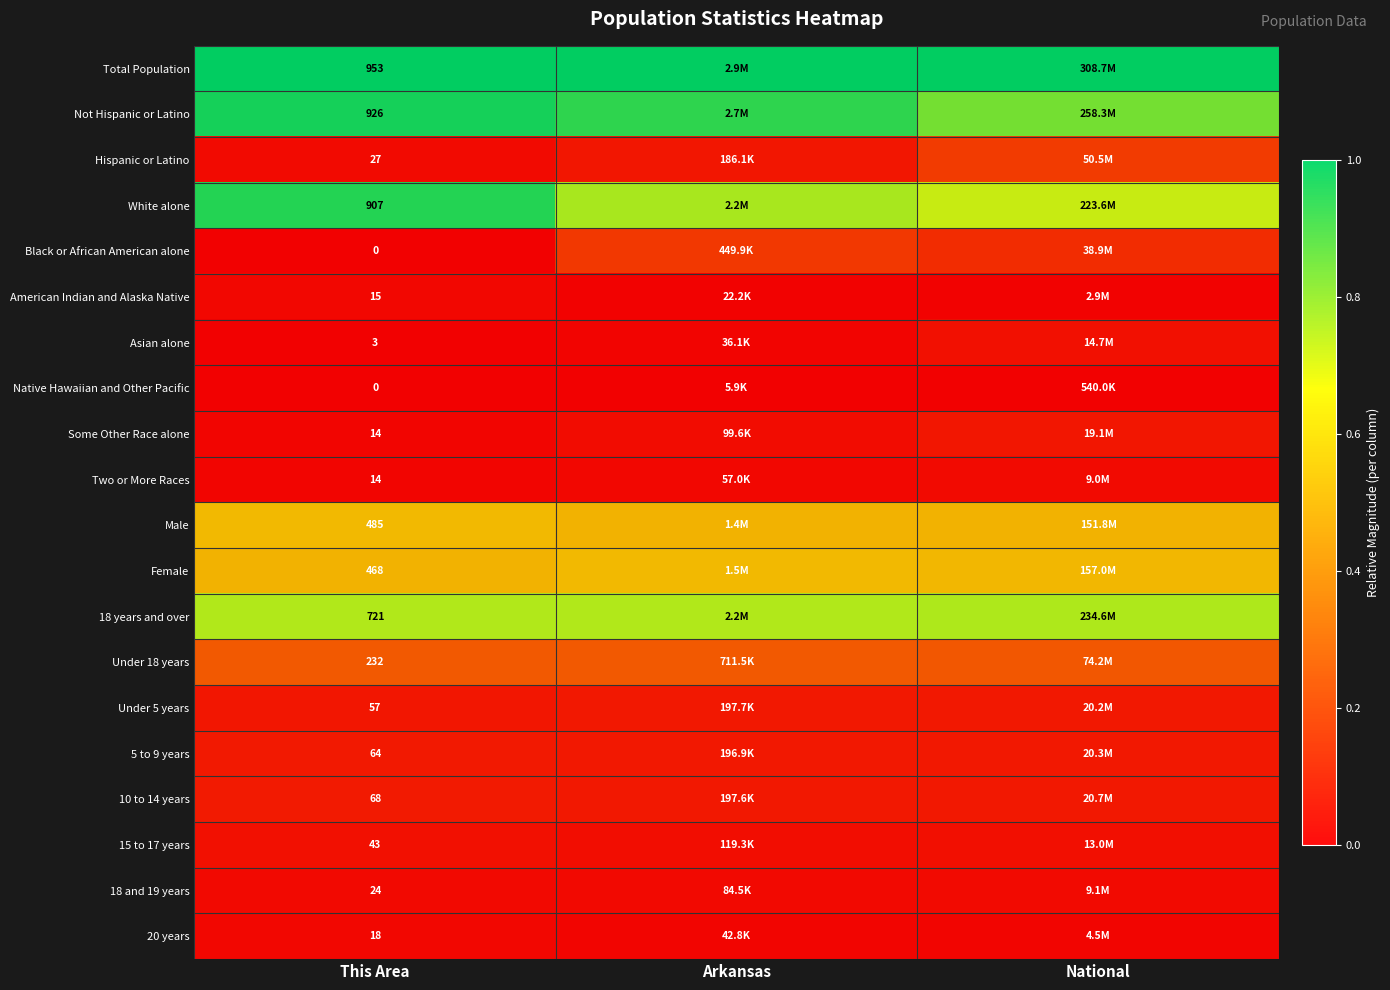

How many data points does each series have?

3